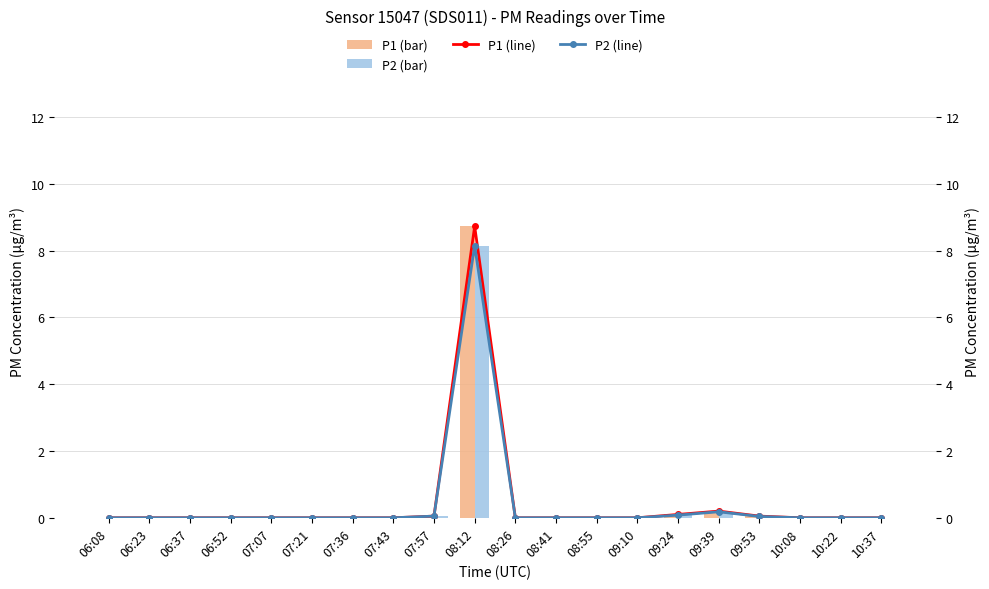

Which label corresponds to the largest value in the chart?

08:12